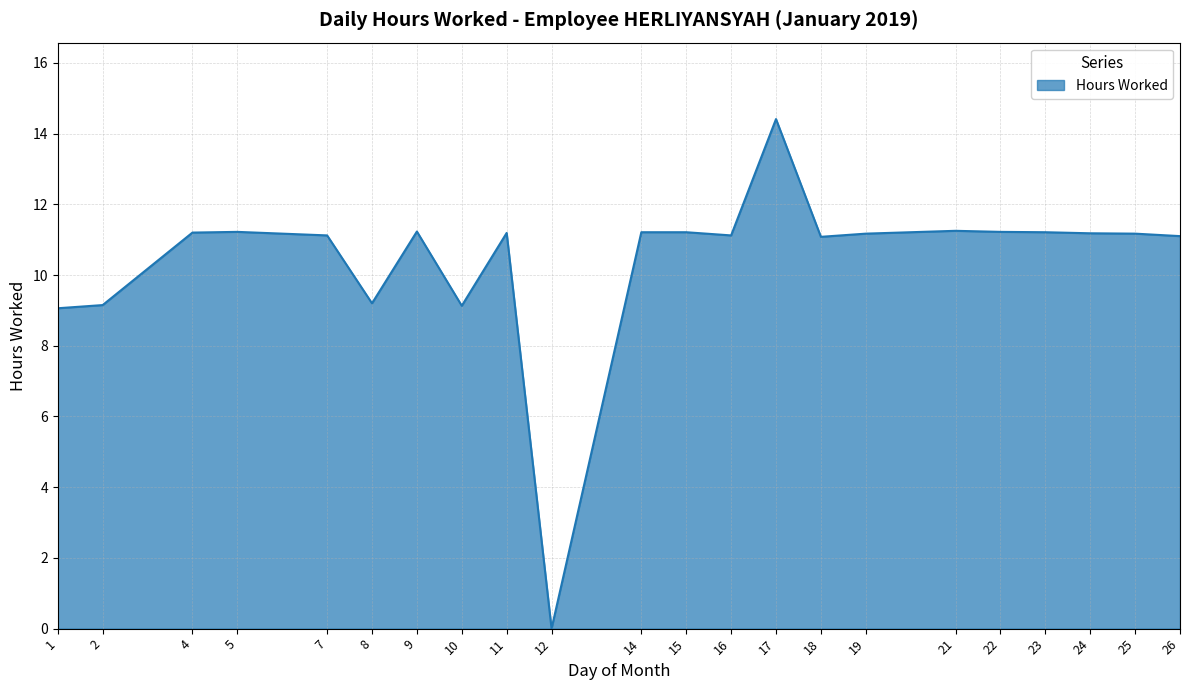

How many values are above zero?

21